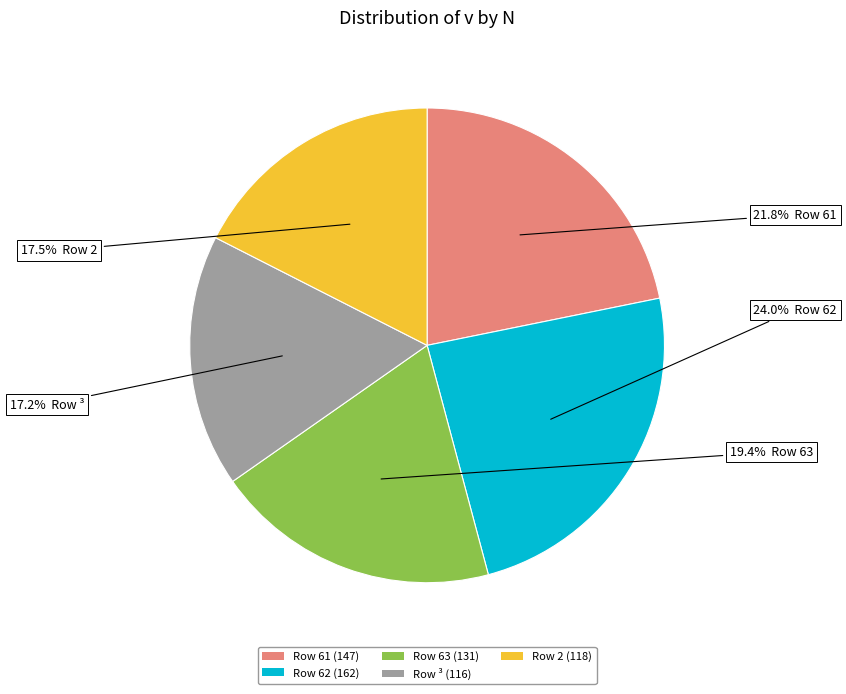

What is the largest slice in the pie chart?

Row 62 (162)